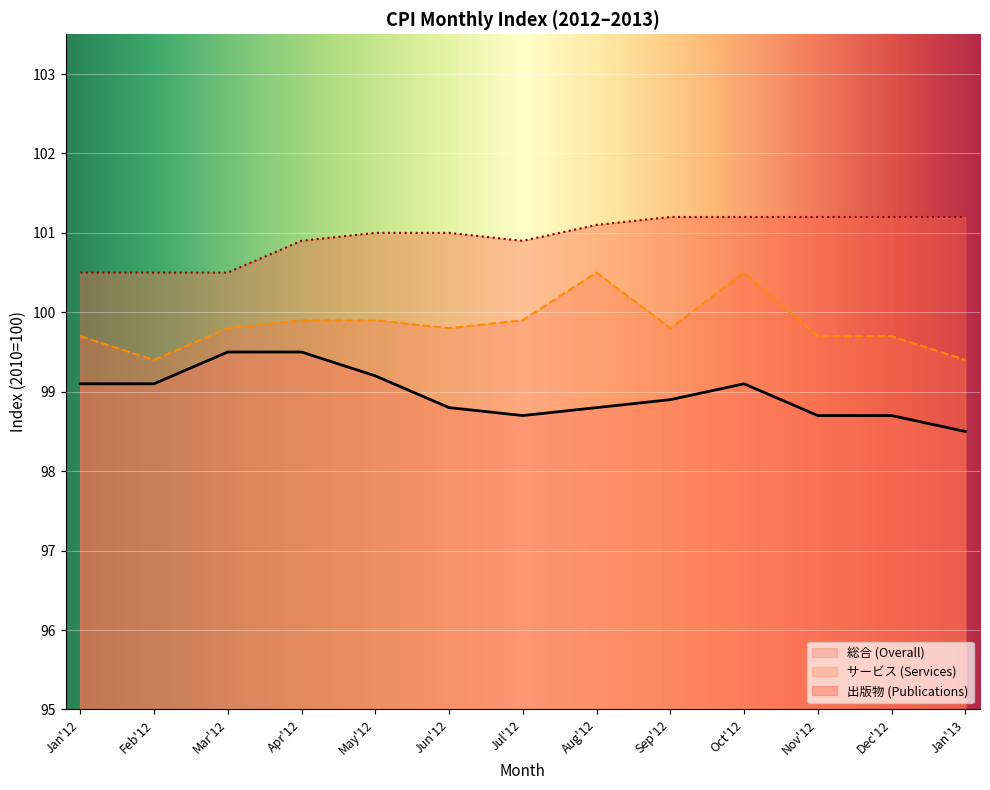

What is the difference between the maximum and minimum values in the サービス (Services) series?

1.1